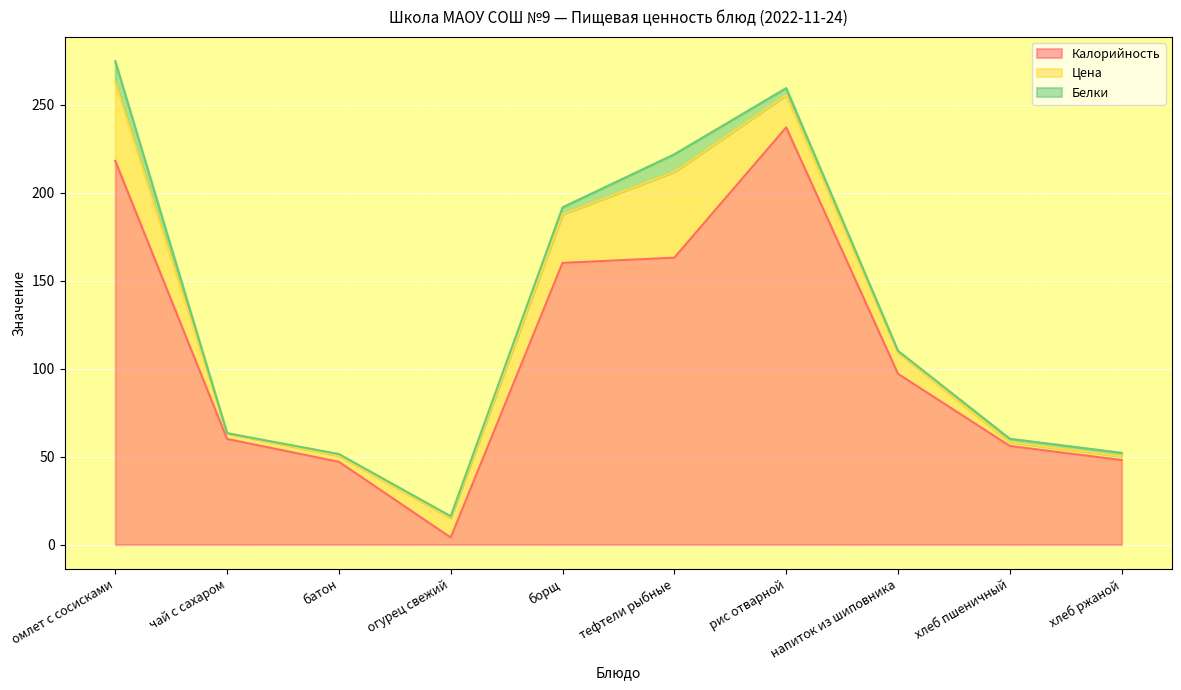

Rank the series by their maximum value, from highest to lowest.

Калорийность, Цена, Белки